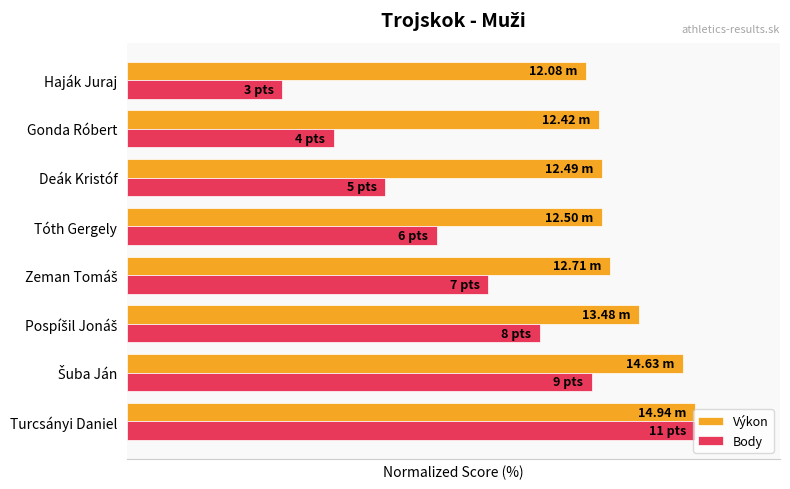

What are all the series names shown in the legend?

Výkon, Body